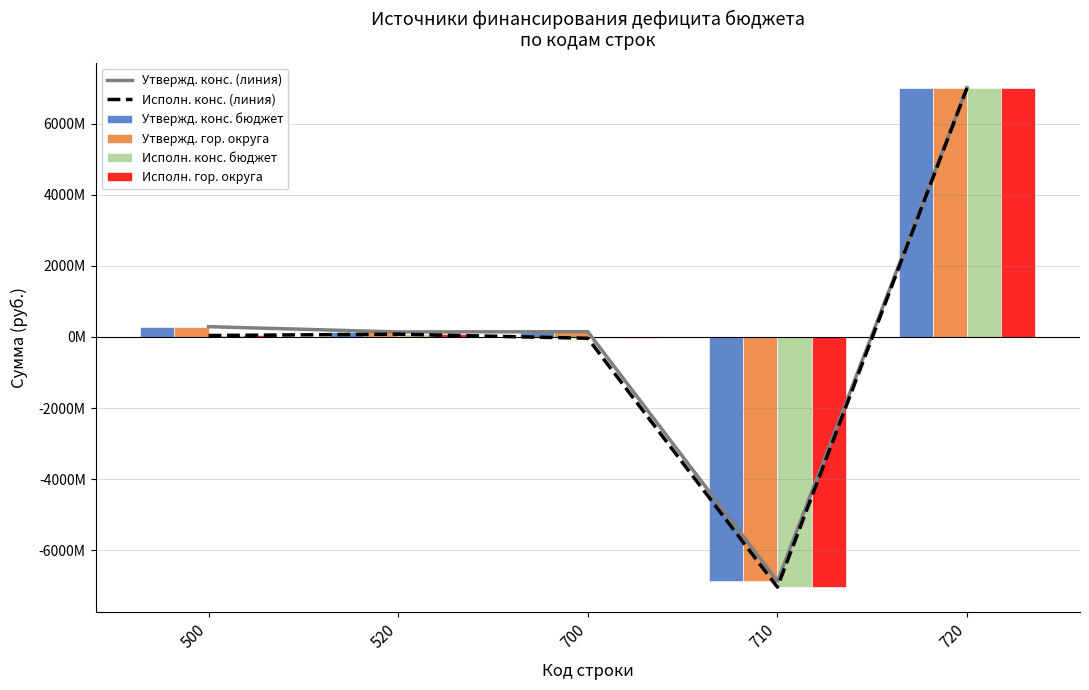

At which category does the chart reach its peak across all series?

720